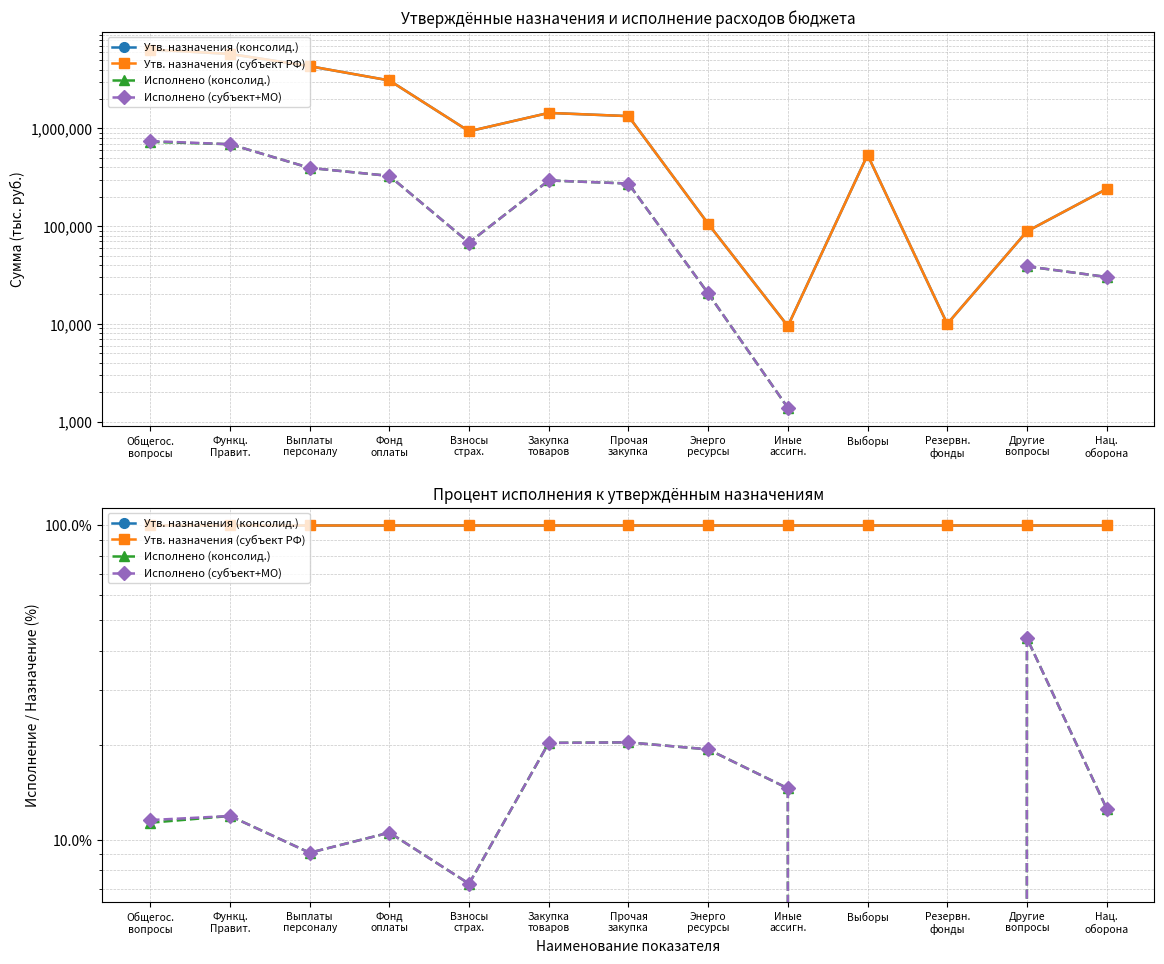

True or false: Исполнено (консолид.) and Утв. назначения (консолид.) intersect in this chart.

False